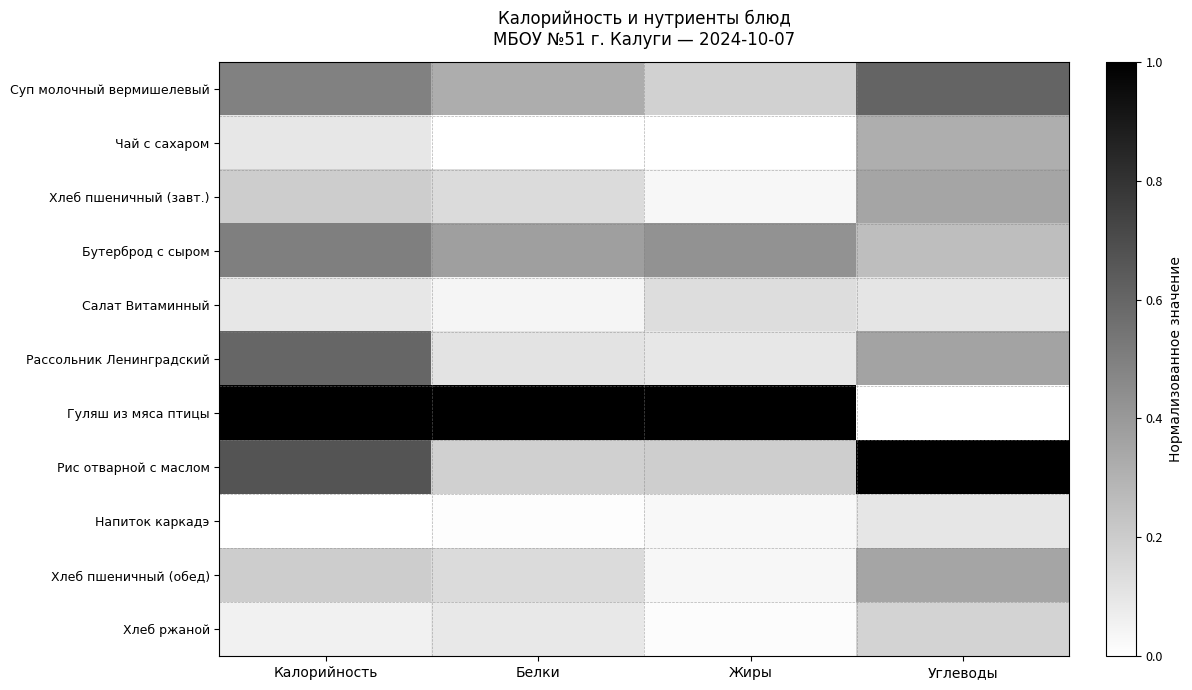

At which category does the chart reach its minimum across all series?

Белки